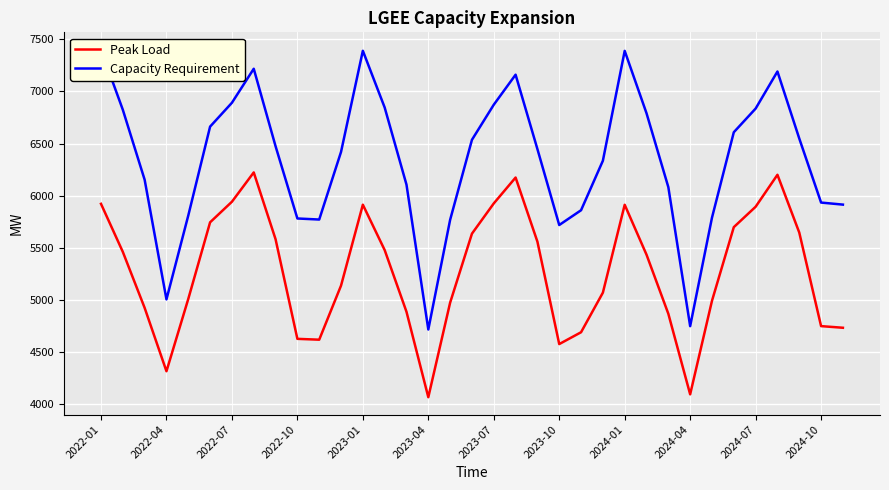

What is the average value of the Peak Load series?

5274.9